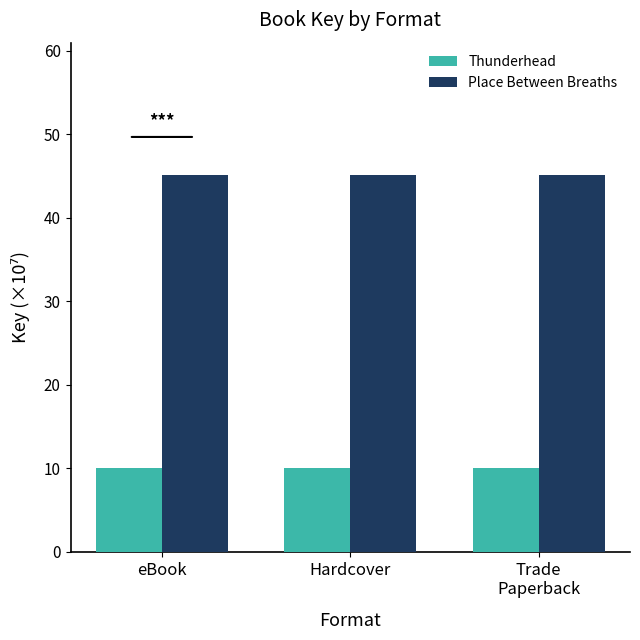

What is the spread (max minus min) of values at eBook?

35.1